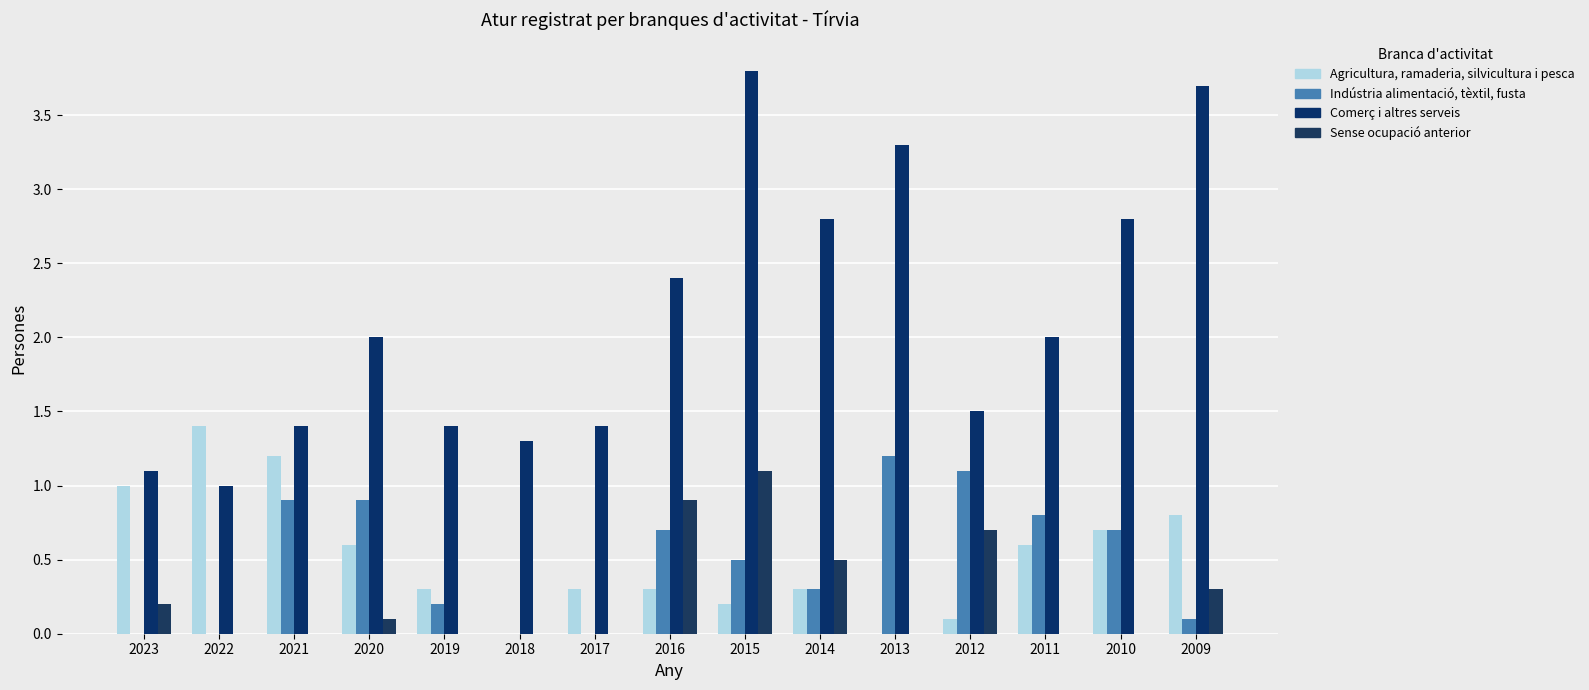

What is the sum of all Comerç i altres serveis values?

31.9